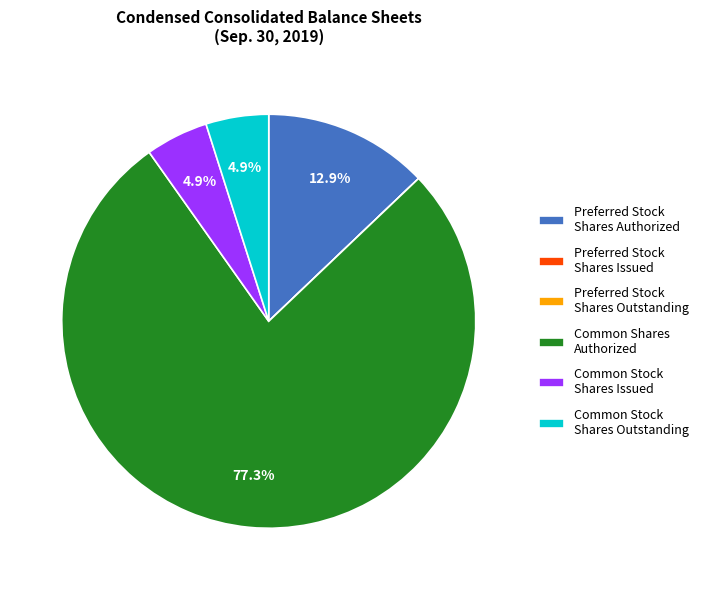

Which category has the biggest portion of the pie?

Common Shares Authorized